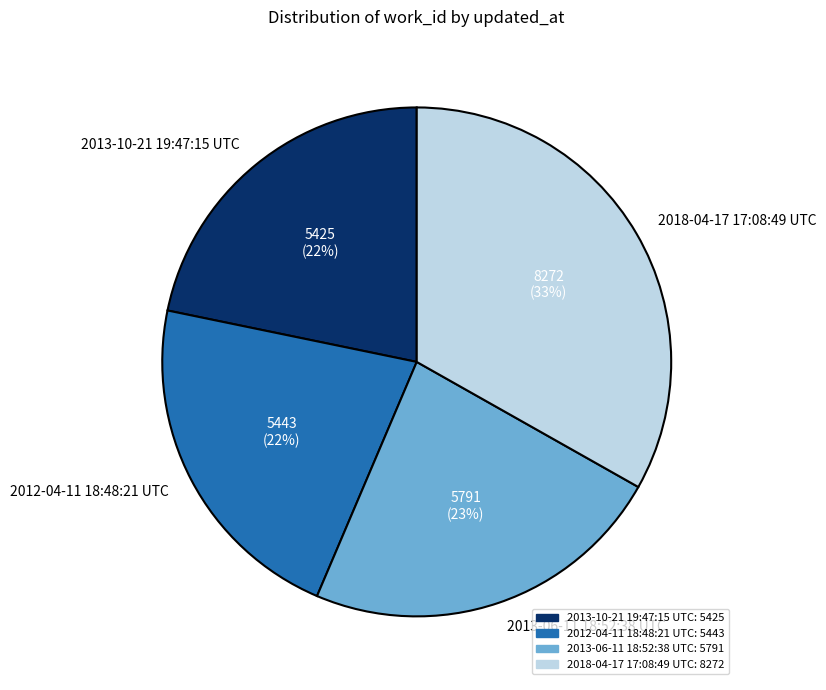

How many slices are in this pie chart?

4